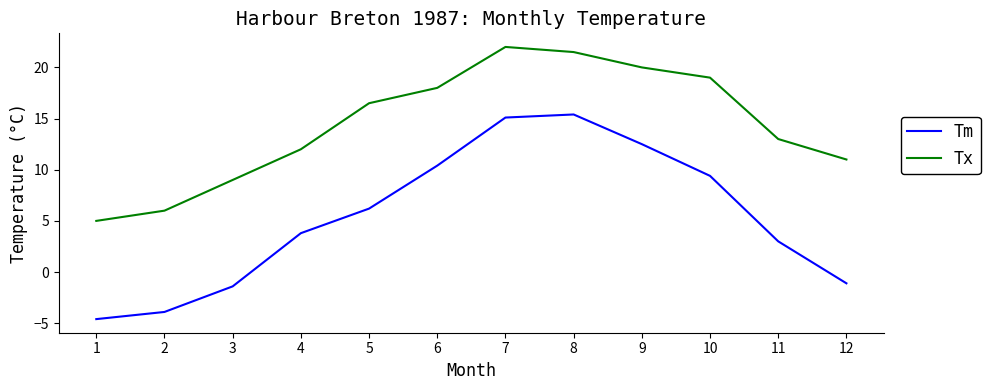

How many values in Tm are above zero?

8